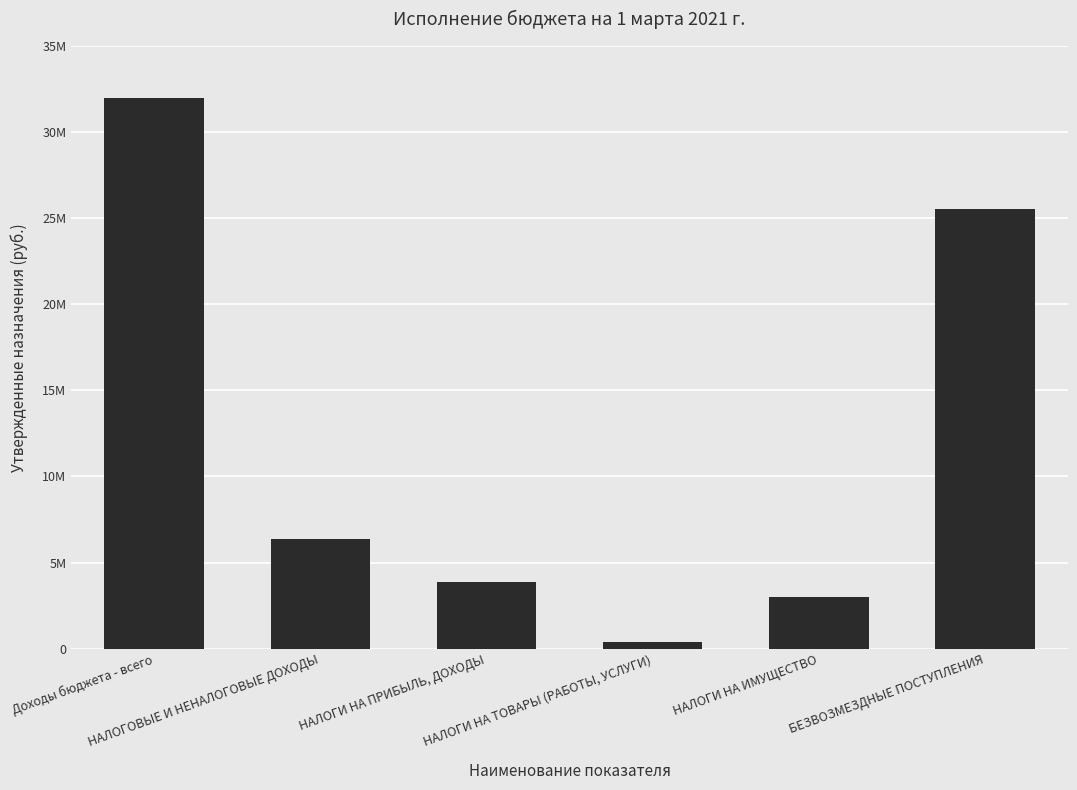

Are the bars horizontal?

No